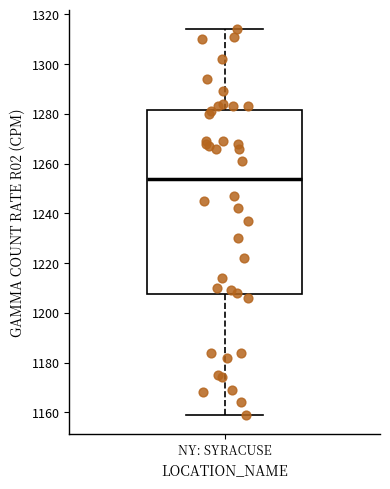

Read this box plot against the y-axis: the position of the median line, the range covered by the box, and the ends of both whiskers. The values are not printed on the chart, so give them approximately, as read against the axis.

median 1254, box 1208 to 1282, whiskers 1160 to 1314